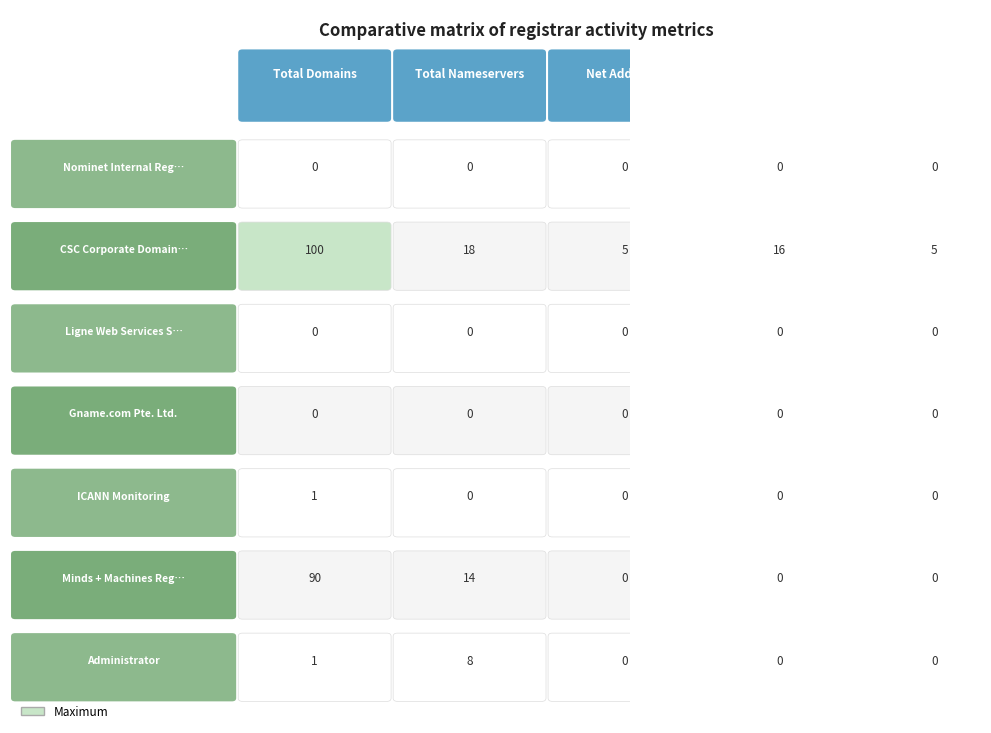

Which has a higher value, 2 or 0?

2